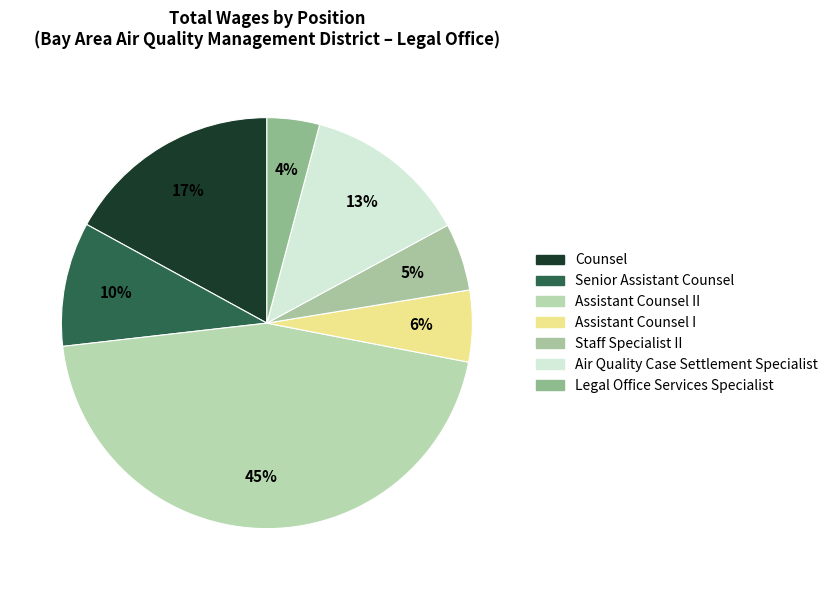

To the nearest percent, what is the average slice percentage?

14%